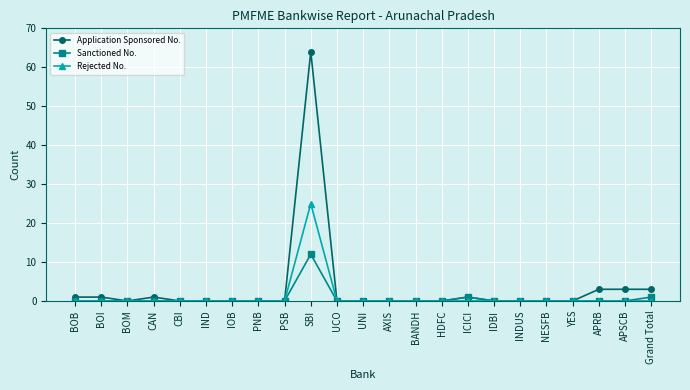

Which series has the widest spread of values?

Application Sponsored No.